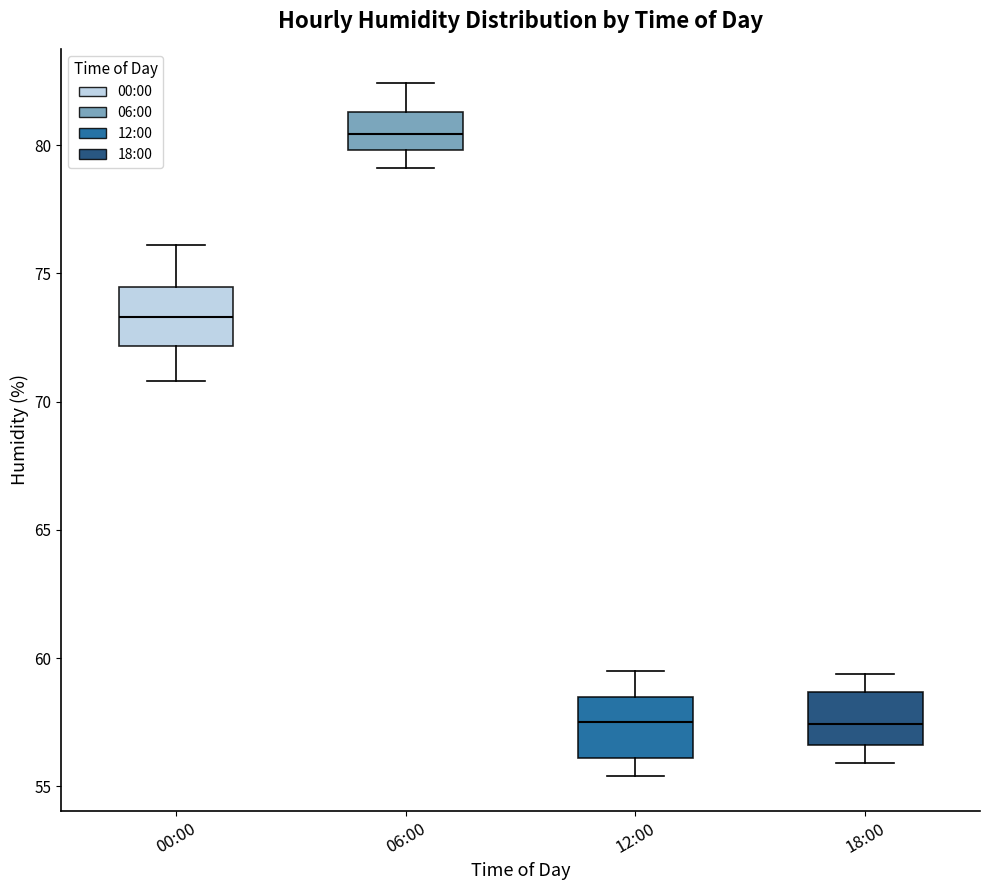

Where does the lower whisker of the box for 12:00 end on the y-axis? The values are not printed on the chart, so give them approximately, as read against the axis.

55.5